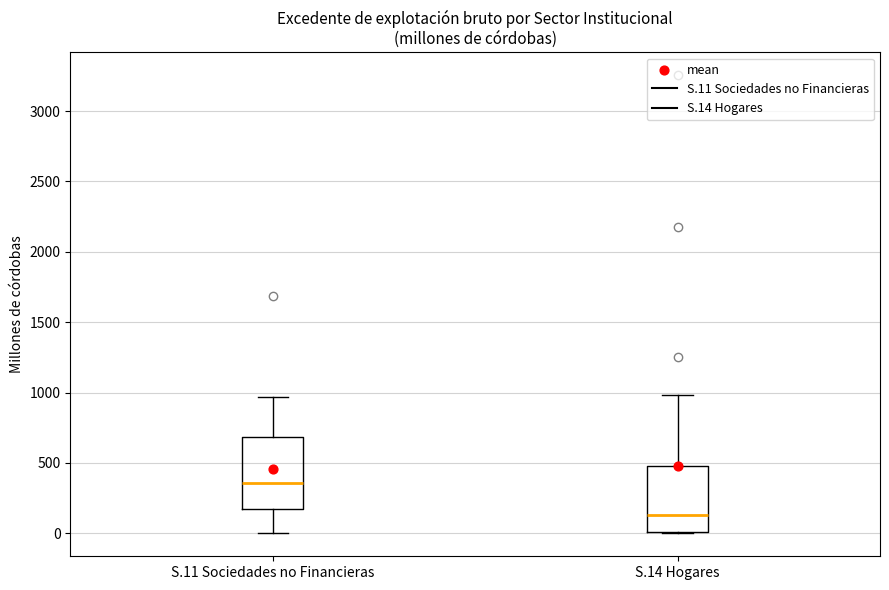

Where is the lower edge of the box for S.14 Hogares on the y-axis? The values are not printed on the chart, so give them approximately, as read against the axis.

0